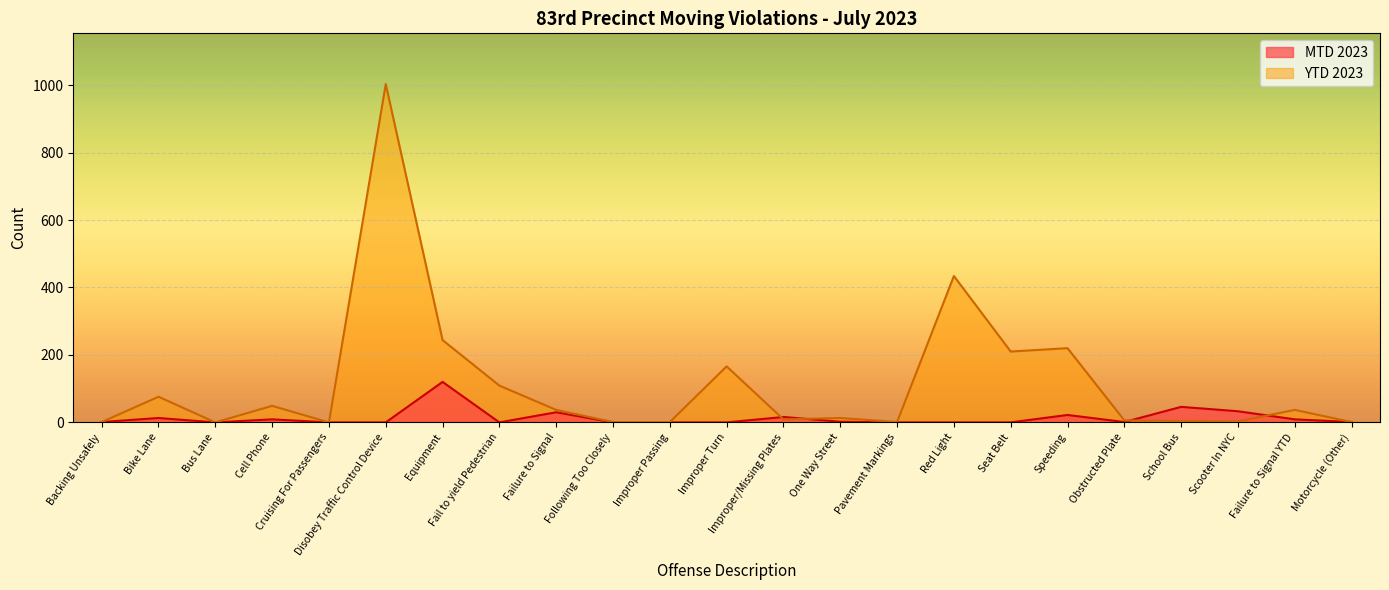

Rank the series by their maximum value, from highest to lowest.

YTD 2023, MTD 2023